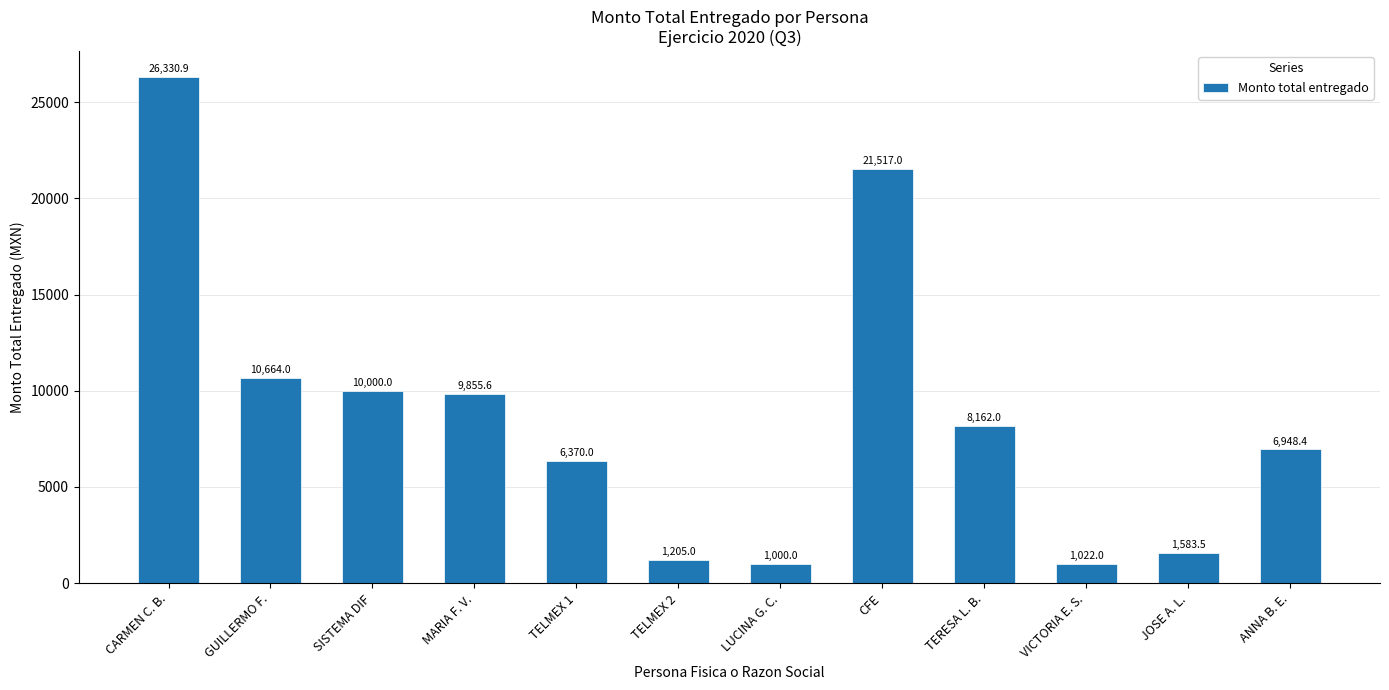

What is the minimum value shown in the chart?

1000.0